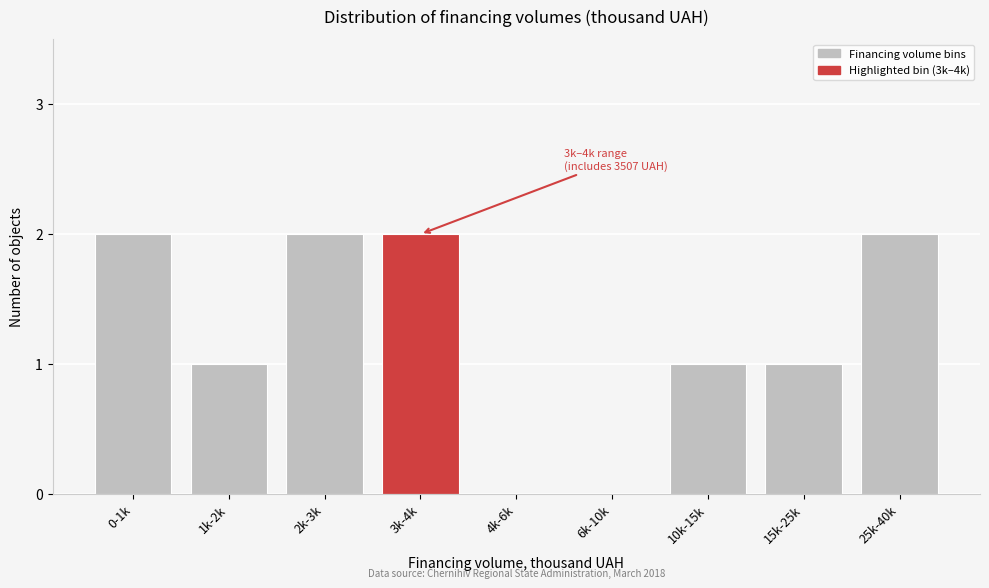

Reading left to right, transcribe all the data shown in this chart.

0-1k=2	1k-2k=1	2k-3k=2	3k-4k=2	4k-6k=0	6k-10k=0	10k-15k=1	15k-25k=1	25k-40k=2